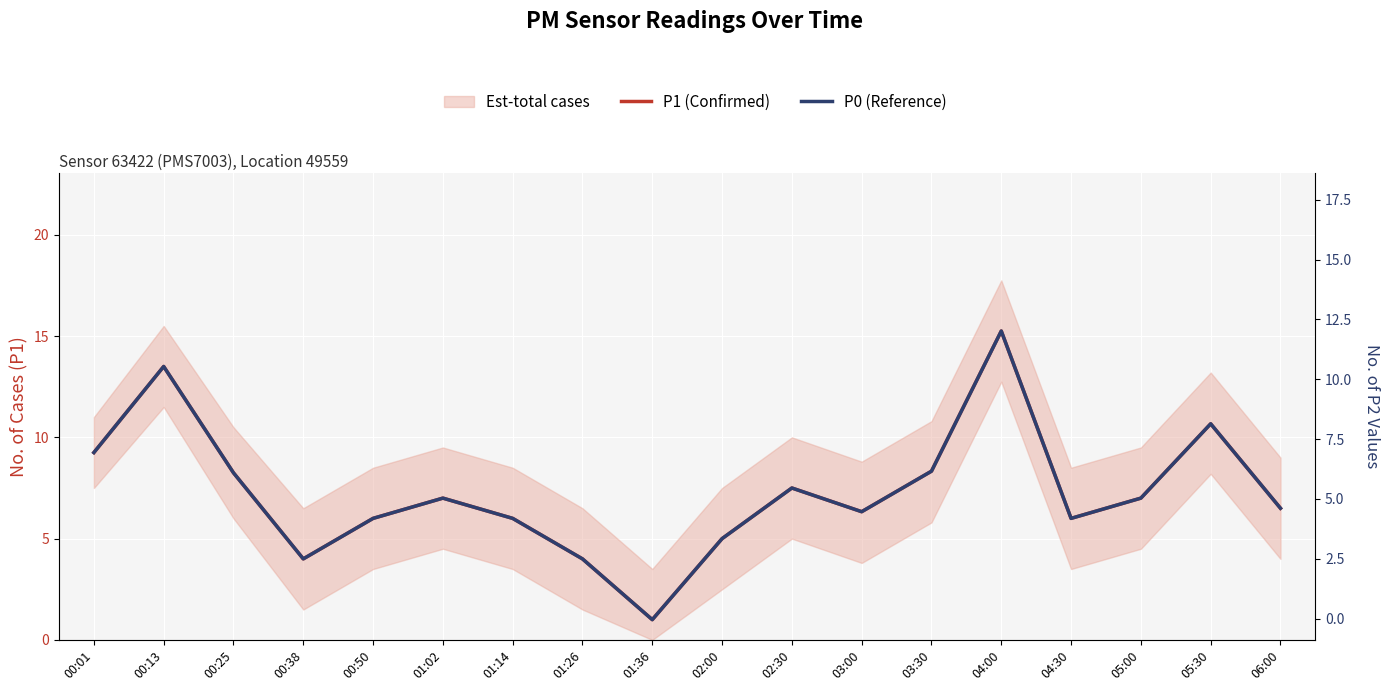

Reading right to left, what are all the values shown in this chart?

P1 (Confirmed): 6.5	10.7	7.0	6.0	15.2	8.3	6.3	7.5	5.0	1.0	4.0	6.0	7.0	6.0	4.0	8.2	13.5	9.2
P0 (Reference): 6.5	10.7	7.0	6.0	15.2	8.3	6.3	7.5	5.0	1.0	4.0	6.0	7.0	6.0	4.0	8.2	13.5	9.2
P2: 6.5	10.7	7.0	6.0	15.2	8.3	6.3	7.5	5.0	1.0	4.0	6.0	7.0	6.0	4.0	8.2	13.5	9.2